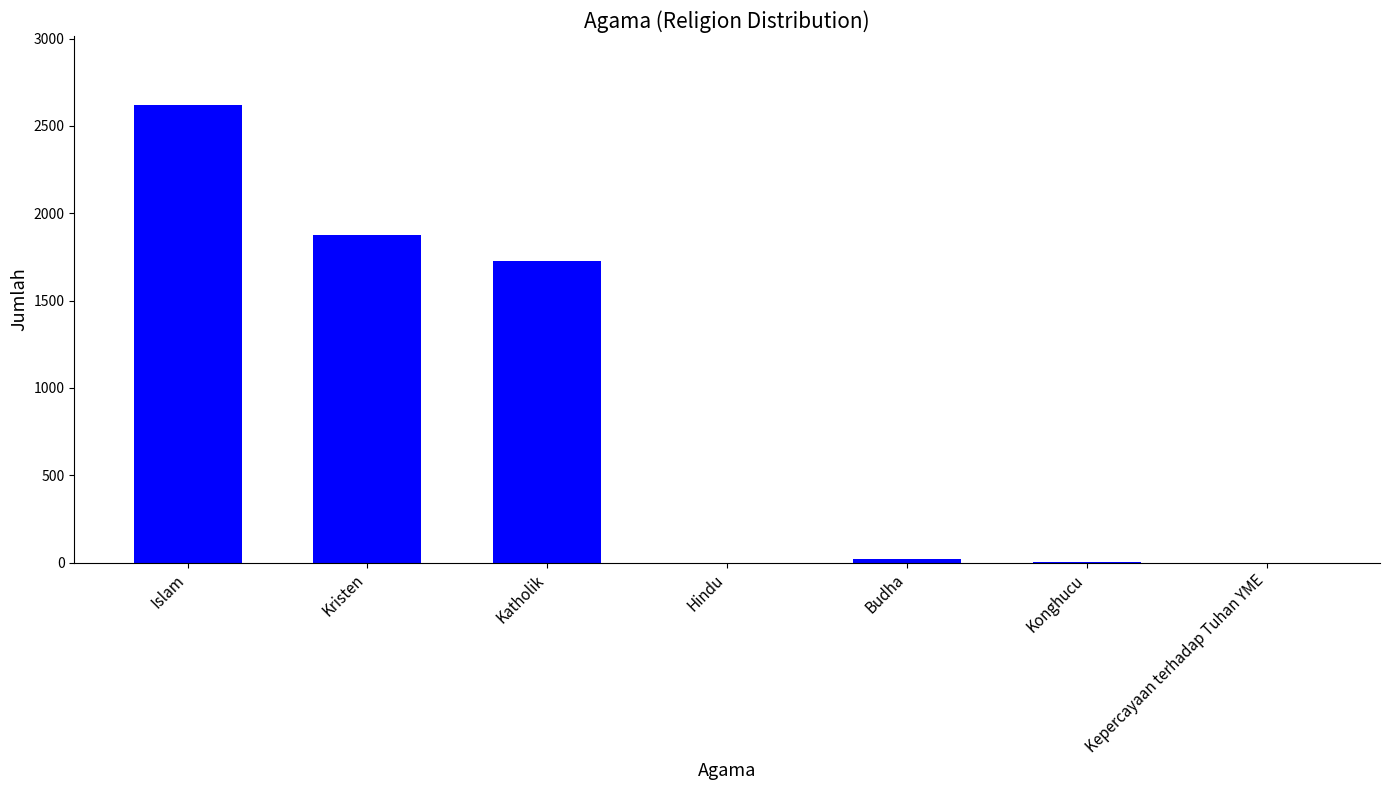

What is the sum of all values?

6249